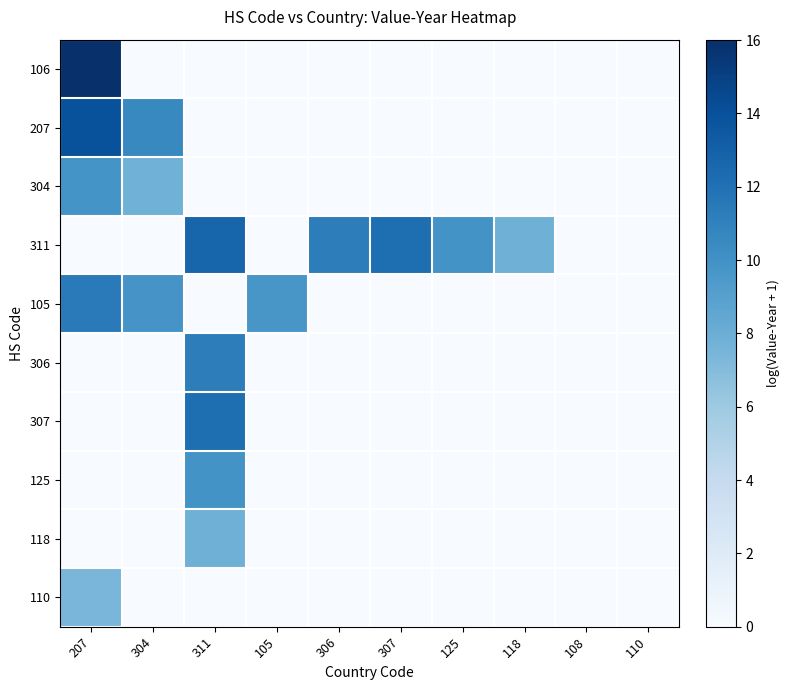

Reading left to right, list all the values displayed in this chart.

106: 207=16.0	304=0.0	311=0.0	105=0.0	306=0.0	307=0.0	125=0.0	118=0.0	108=0.0	110=0.0
207: 207=13.9	304=10.5	311=0.0	105=0.0	306=0.0	307=0.0	125=0.0	118=0.0	108=0.0	110=0.0
304: 207=9.8	304=7.8	311=0.0	105=0.0	306=0.0	307=0.0	125=0.0	118=0.0	108=0.0	110=0.0
311: 207=0.0	304=0.0	311=12.7	105=0.0	306=11.2	307=12.2	125=9.9	118=7.9	108=0.0	110=0.0
105: 207=11.4	304=9.8	311=0.0	105=9.7	306=0.0	307=0.0	125=0.0	118=0.0	108=0.0	110=0.0
306: 207=0.0	304=0.0	311=11.2	105=0.0	306=0.0	307=0.0	125=0.0	118=0.0	108=0.0	110=0.0
307: 207=0.0	304=0.0	311=12.2	105=0.0	306=0.0	307=0.0	125=0.0	118=0.0	108=0.0	110=0.0
125: 207=0.0	304=0.0	311=9.9	105=0.0	306=0.0	307=0.0	125=0.0	118=0.0	108=0.0	110=0.0
118: 207=0.0	304=0.0	311=7.9	105=0.0	306=0.0	307=0.0	125=0.0	118=0.0	108=0.0	110=0.0
110: 207=7.4	304=0.0	311=0.0	105=0.0	306=0.0	307=0.0	125=0.0	118=0.0	108=0.0	110=0.0